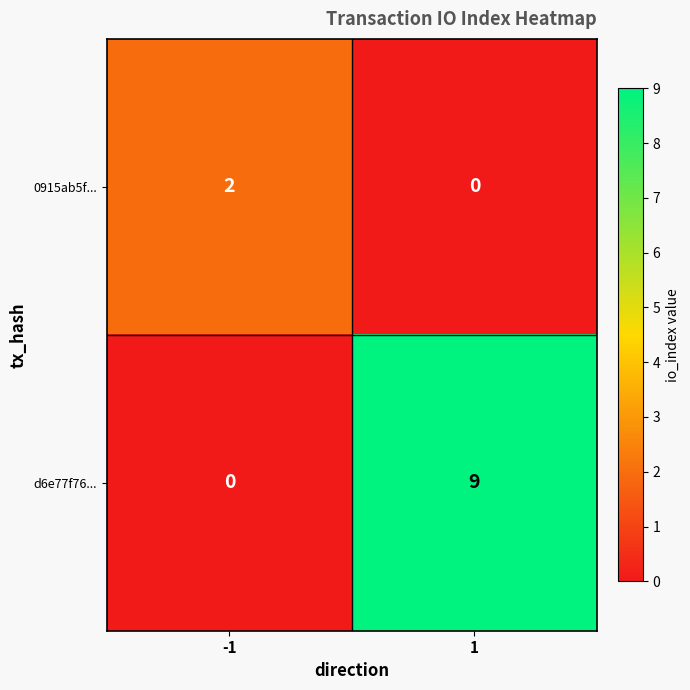

What is the difference between the d6e77f76... values at -1 and 1?

9